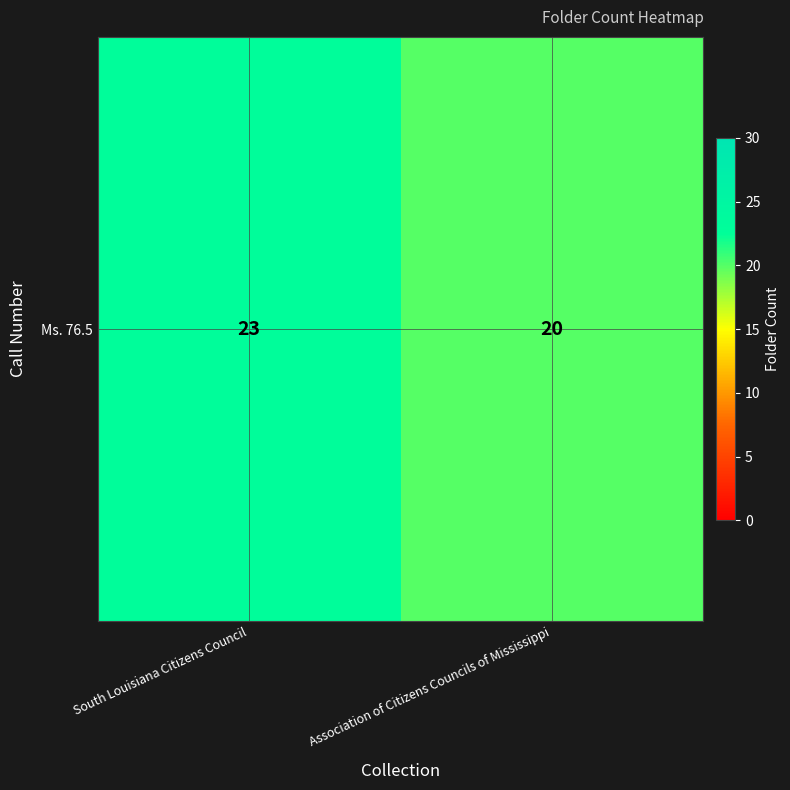

Reading right to left, extract all data points from this chart.

Association of Citizens Councils of Mississippi=20	South Louisiana Citizens Council=23